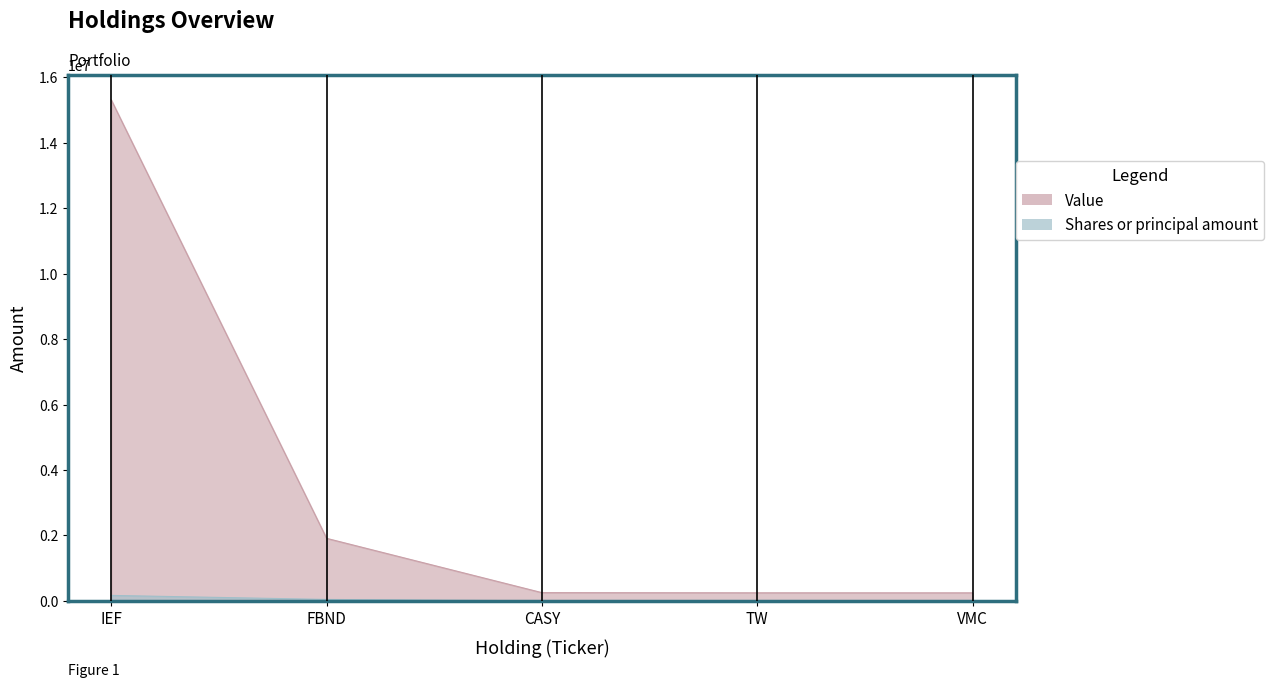

True or false: Shares or principal amount has more than 2 interior local peaks.

False